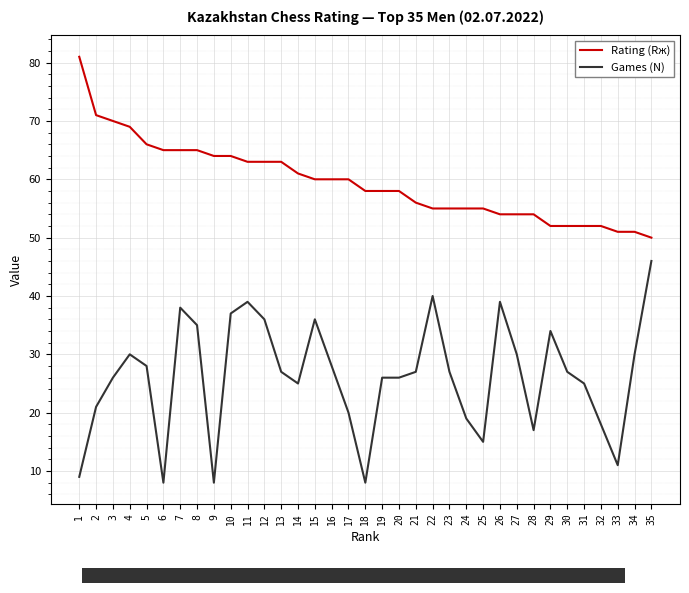

Which series has the widest spread of values?

Games (N)